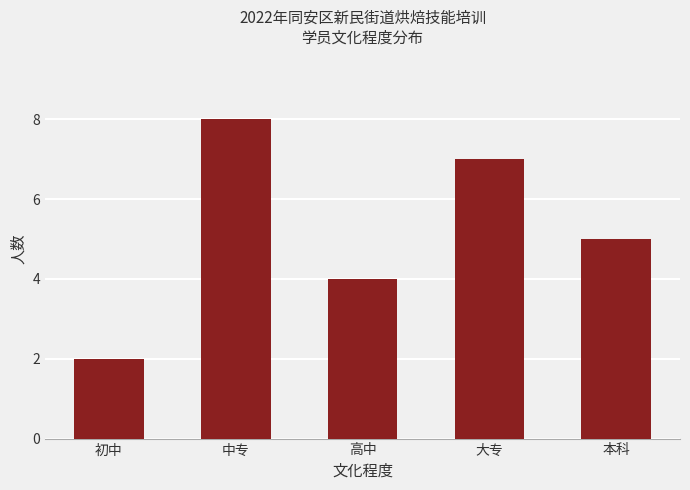

What is the greatest value displayed?

8